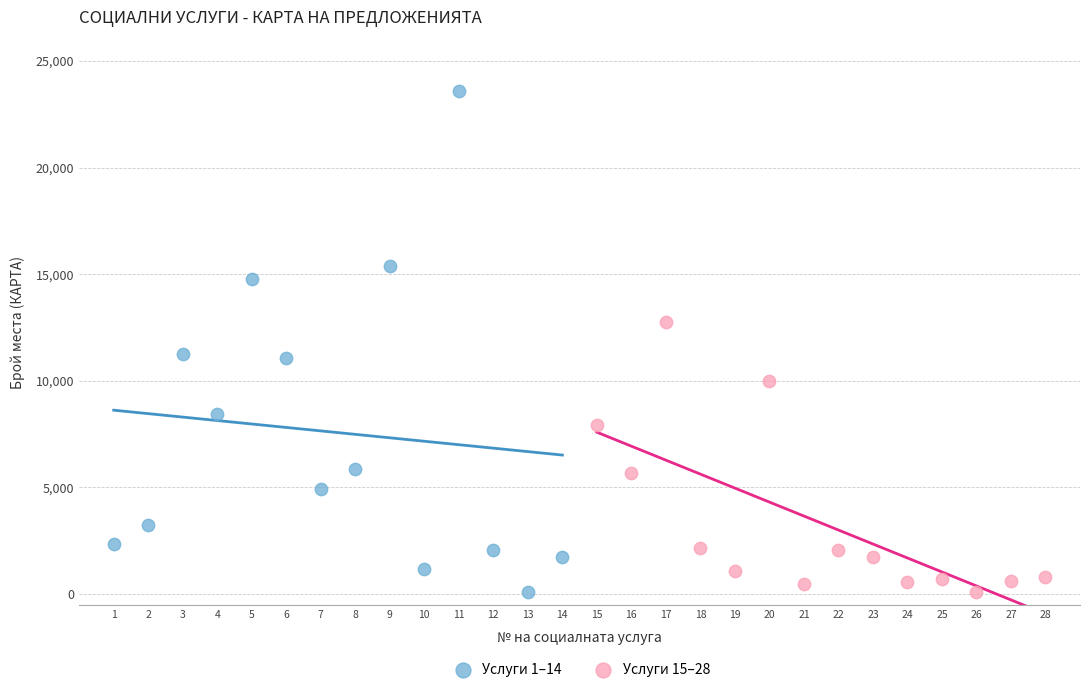

Which series reaches the maximum Y coordinate?

Услуги 1–14